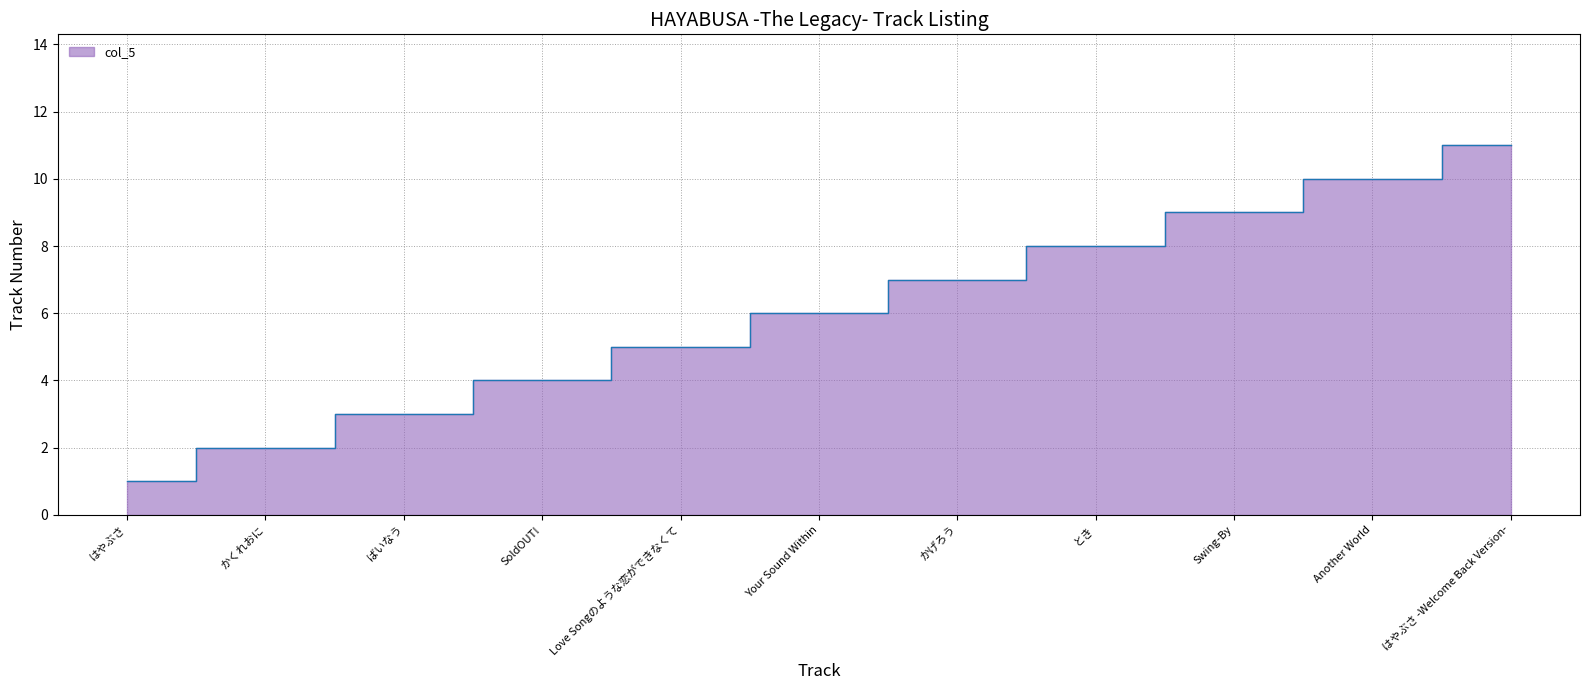

What is the difference between the maximum and minimum values?

10